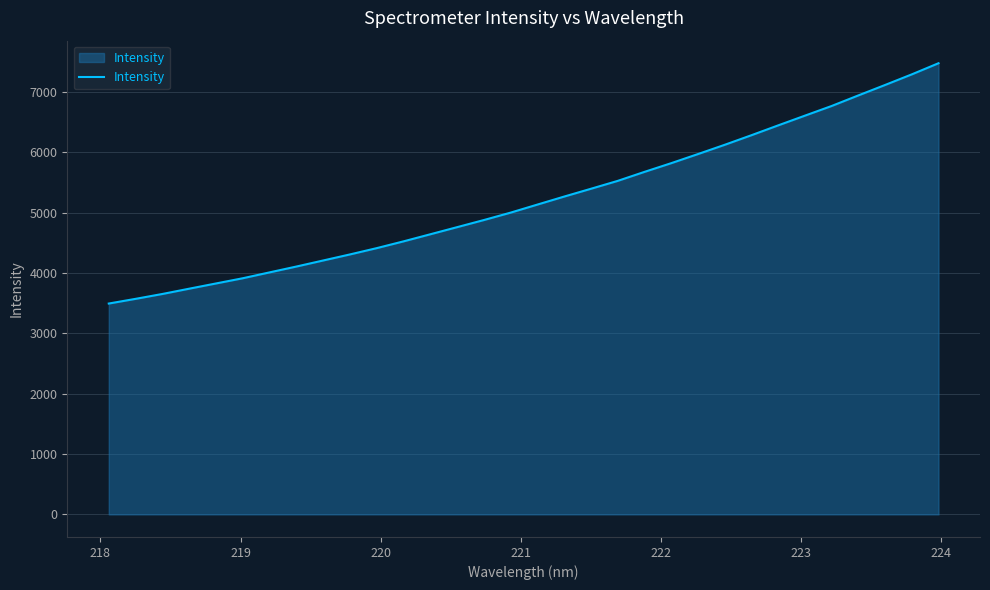

What is the maximum value shown in the chart?

7478.0